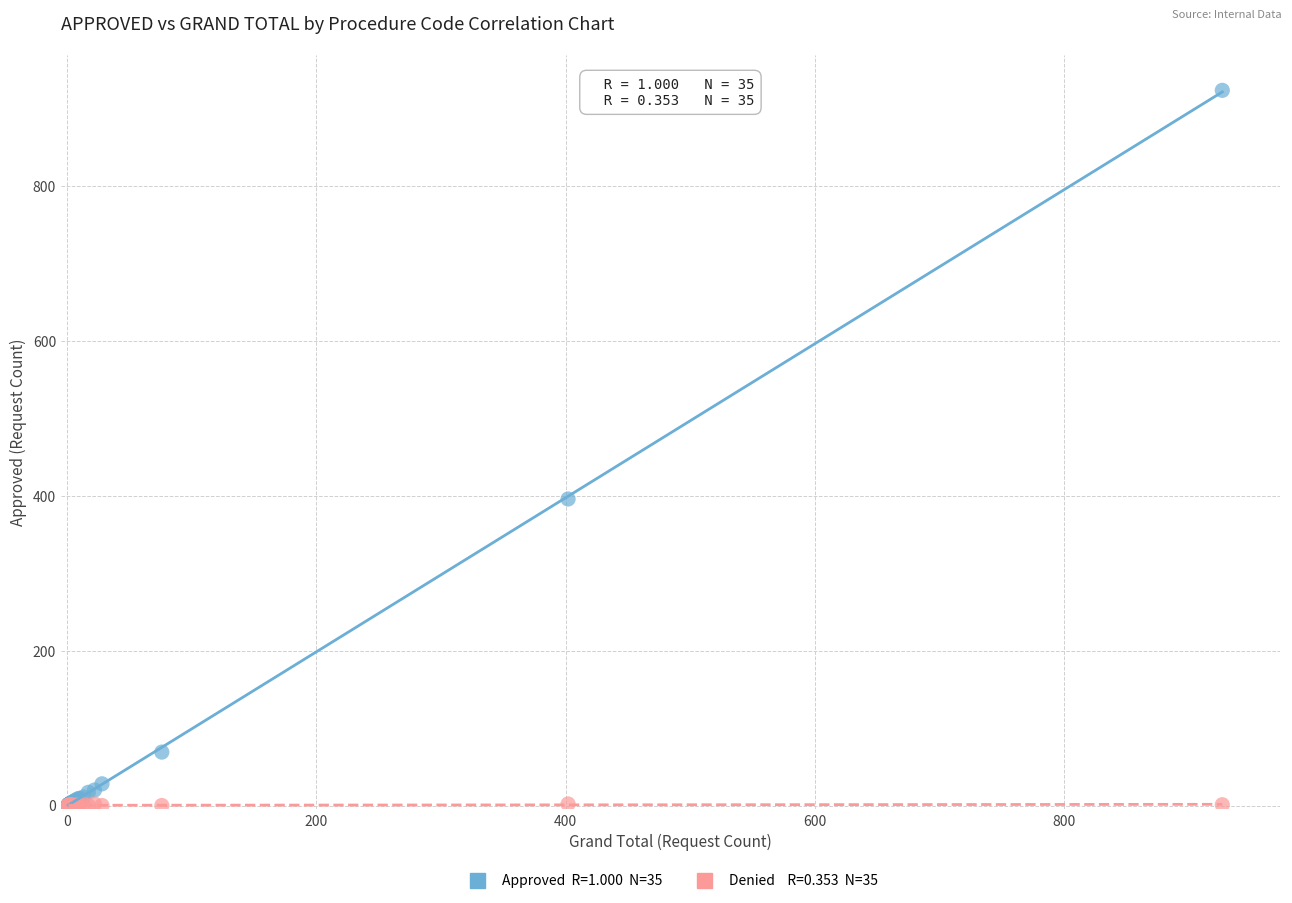

Across all series, what Y value is closest to 462?

396